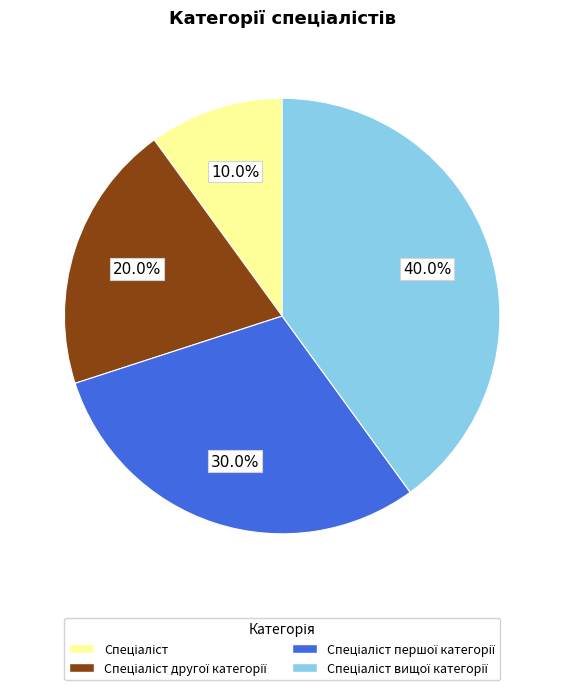

To the nearest percent, what is the average slice percentage?

25%